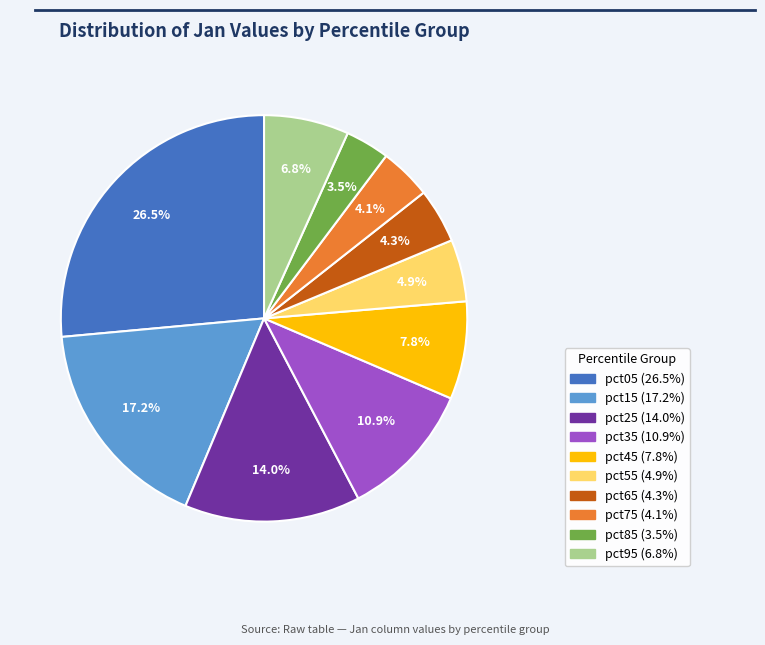

Is pct85 the majority of the pie?

No